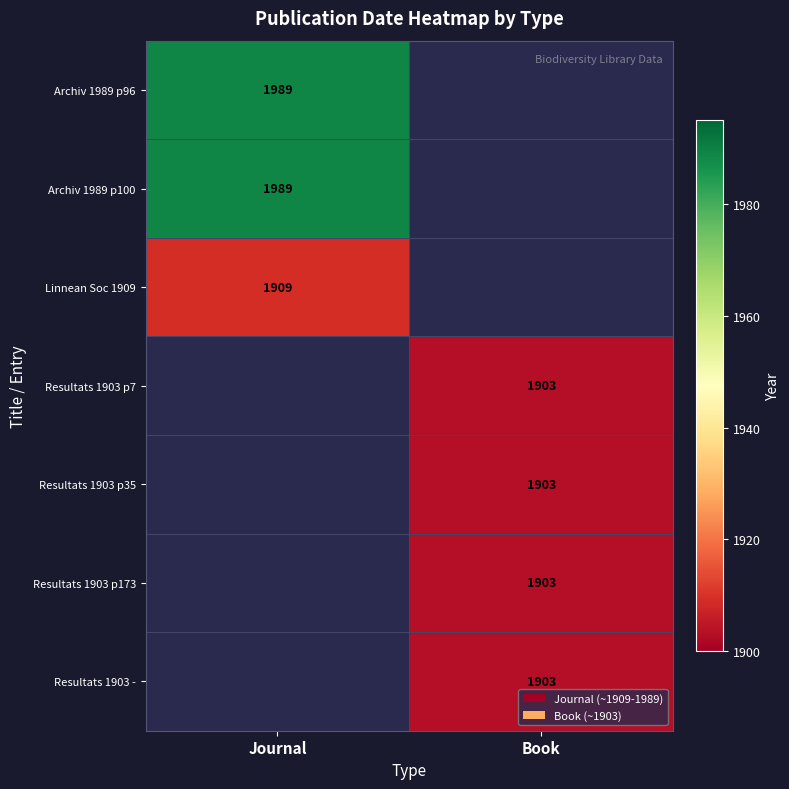

Which label corresponds to the largest value in the chart?

Journal